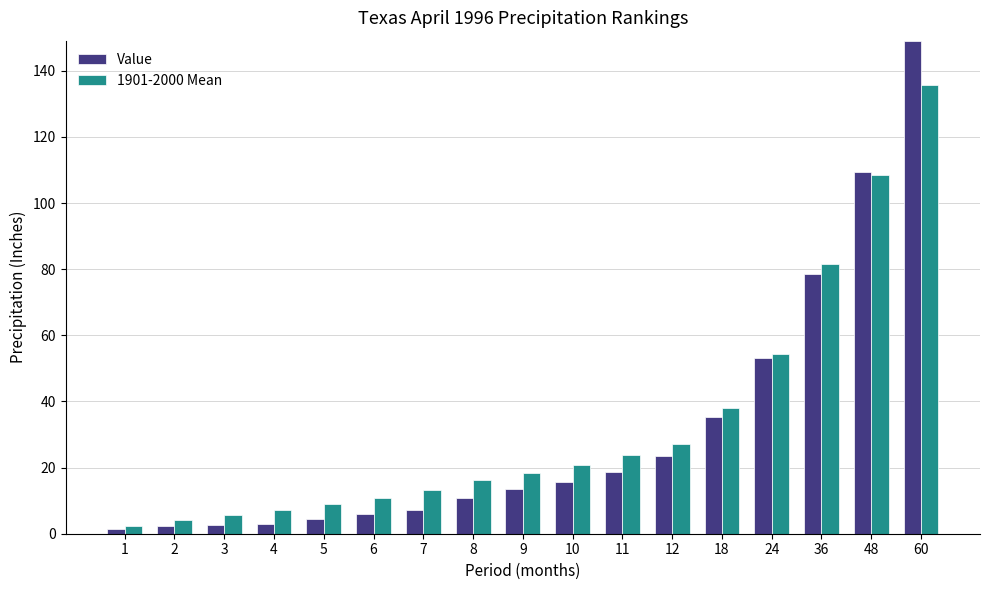

How many data points does each series have?

17